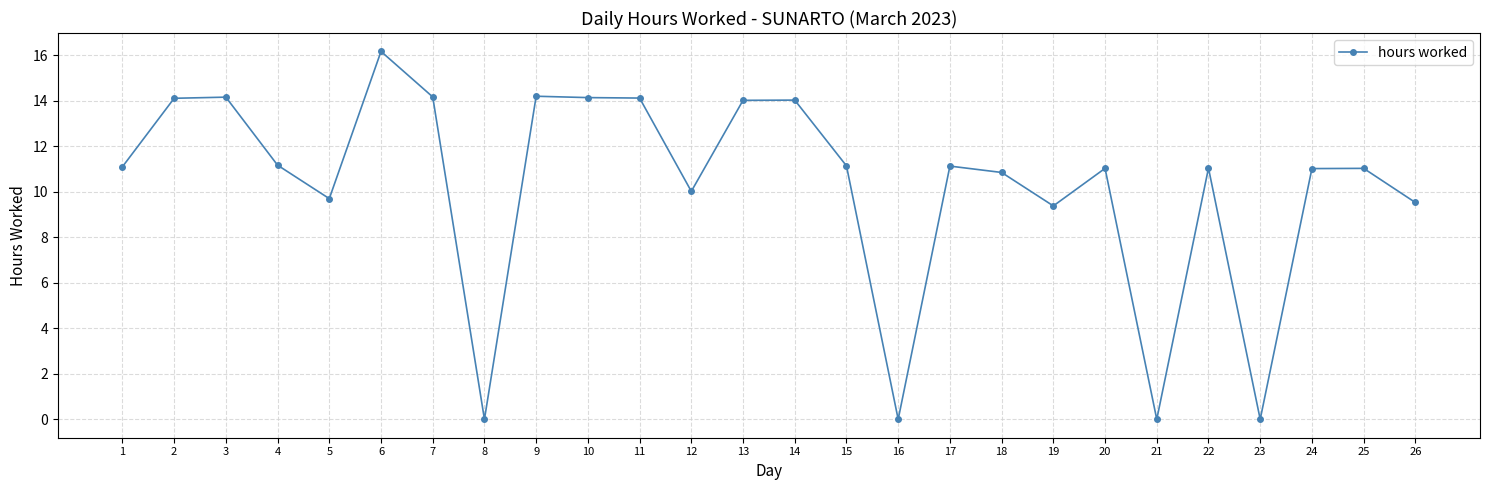

What is the maximum value shown in the chart?

16.2